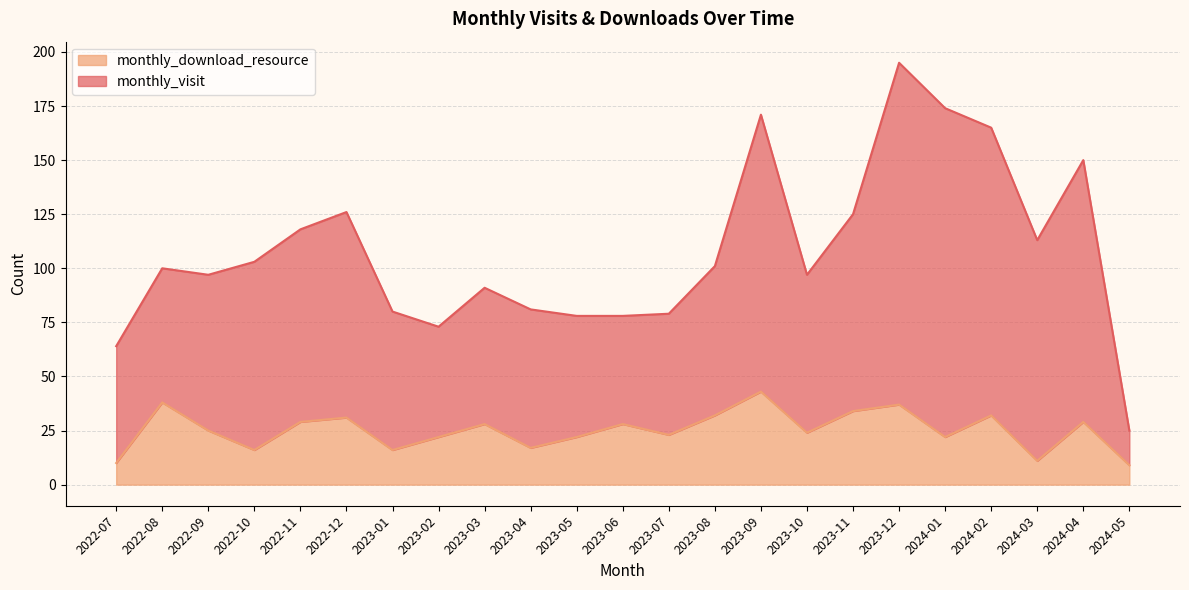

Where is the first local minimum for monthly_visit?

2022-09